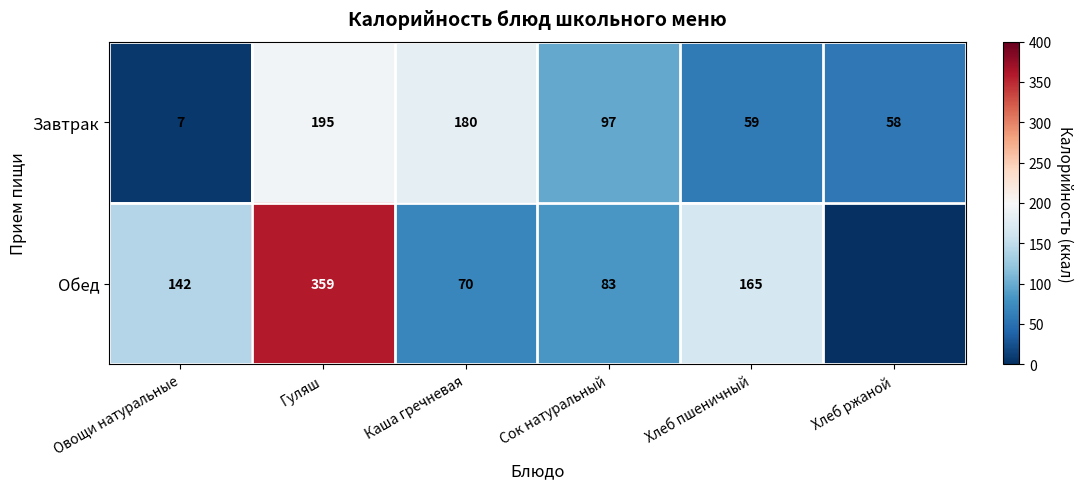

What is the total value across all series at Каша гречневая?

250